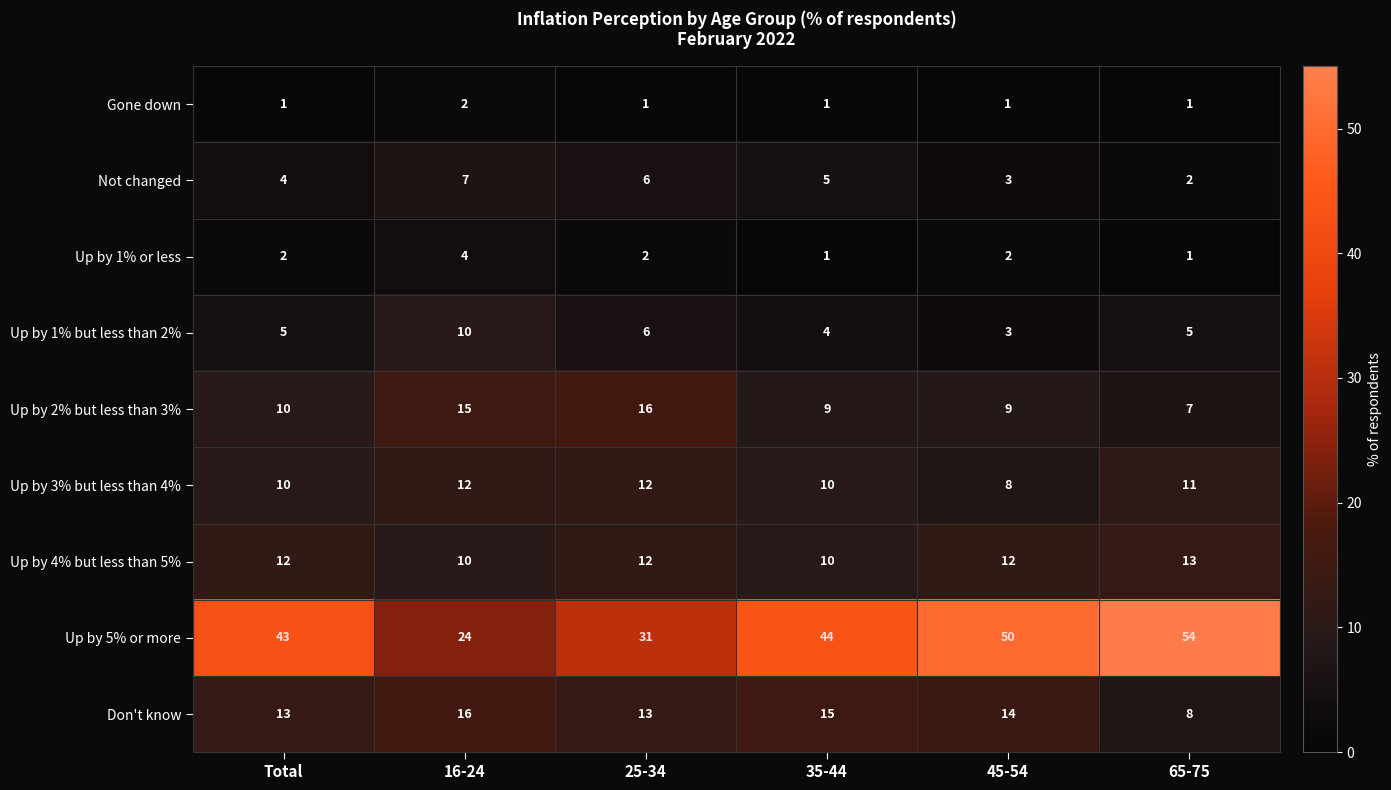

How many distinct data groups are displayed?

9